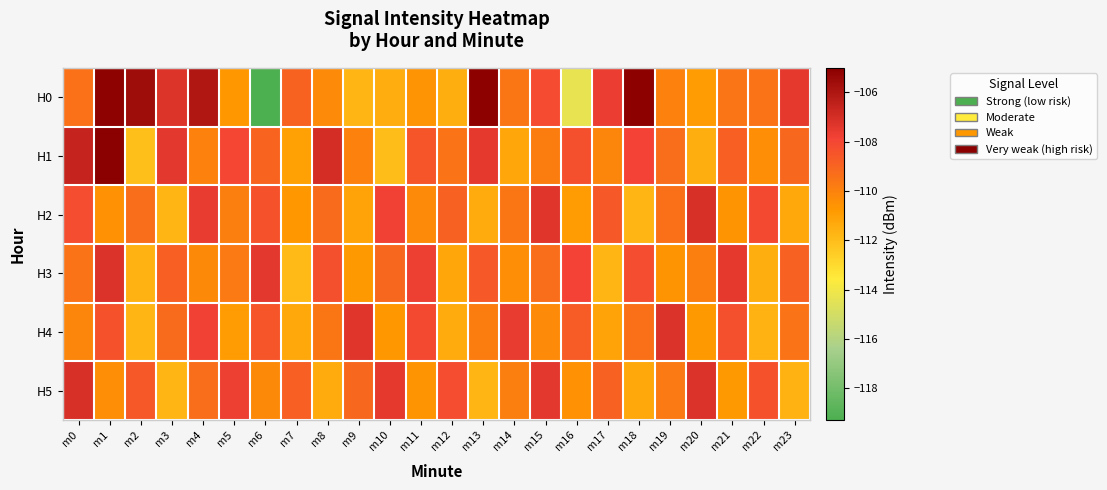

Reading left to right, extract all data points from this chart.

H0: m0=-109.4	m1=-105.2	m2=-105.6	m3=-107.3	m4=-106.1	m5=-110.7	m6=-119.3	m7=-108.9	m8=-110.3	m9=-111.8	m10=-111.5	m11=-110.6	m12=-111.5	m13=-105.1	m14=-109.6	m15=-108.2	m16=-114.3	m17=-107.7	m18=-105.1	m19=-110.0	m20=-110.9	m21=-109.5	m22=-109.5	m23=-107.5
H1: m0=-106.6	m1=-105.0	m2=-112.0	m3=-107.4	m4=-110.0	m5=-108.0	m6=-109.0	m7=-111.0	m8=-107.0	m9=-110.0	m10=-112.0	m11=-108.5	m12=-109.5	m13=-107.5	m14=-111.2	m15=-109.8	m16=-108.3	m17=-110.1	m18=-107.9	m19=-109.3	m20=-111.5	m21=-108.8	m22=-110.4	m23=-109.1
H2: m0=-108.2	m1=-110.5	m2=-109.3	m3=-111.8	m4=-107.6	m5=-109.9	m6=-108.4	m7=-110.7	m8=-109.2	m9=-111.1	m10=-107.8	m11=-110.3	m12=-108.9	m13=-111.4	m14=-109.6	m15=-107.3	m16=-110.9	m17=-108.6	m18=-111.7	m19=-109.4	m20=-107.1	m21=-110.6	m22=-108.1	m23=-111.3
H3: m0=-109.5	m1=-107.2	m2=-111.6	m3=-108.8	m4=-110.2	m5=-109.7	m6=-107.4	m7=-111.9	m8=-108.3	m9=-110.8	m10=-109.1	m11=-107.7	m12=-111.2	m13=-108.6	m14=-110.4	m15=-109.3	m16=-107.9	m17=-111.8	m18=-108.2	m19=-110.6	m20=-109.9	m21=-107.5	m22=-111.5	m23=-108.9
H4: m0=-110.1	m1=-108.4	m2=-111.7	m3=-109.2	m4=-107.8	m5=-110.9	m6=-108.5	m7=-111.3	m8=-109.6	m9=-107.3	m10=-110.7	m11=-108.1	m12=-111.4	m13=-109.8	m14=-107.6	m15=-110.3	m16=-108.7	m17=-111.1	m18=-109.4	m19=-107.2	m20=-110.8	m21=-108.3	m22=-111.6	m23=-109.5
H5: m0=-107.1	m1=-110.4	m2=-108.6	m3=-111.8	m4=-109.3	m5=-107.7	m6=-110.2	m7=-108.8	m8=-111.4	m9=-109.1	m10=-107.5	m11=-110.6	m12=-108.2	m13=-111.7	m14=-109.9	m15=-107.4	m16=-110.5	m17=-108.9	m18=-111.3	m19=-109.7	m20=-107.2	m21=-110.8	m22=-108.4	m23=-111.6